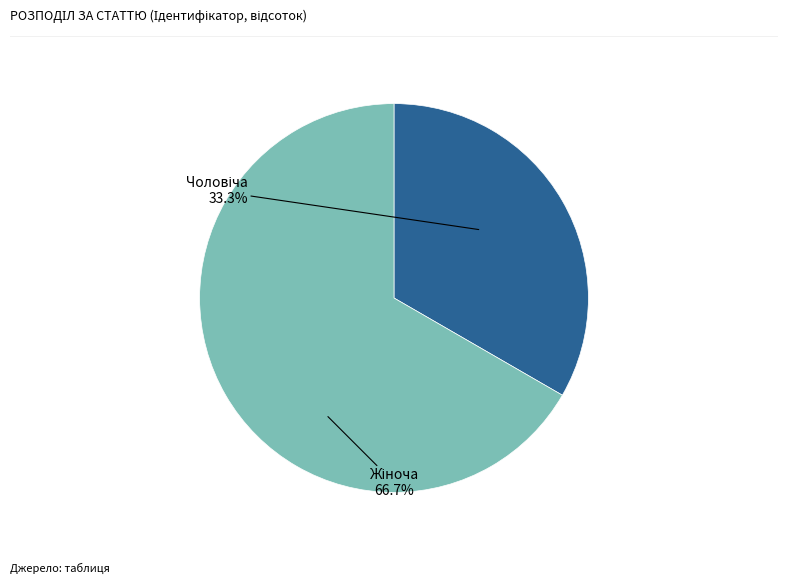

Does any single category account for the majority?

Yes